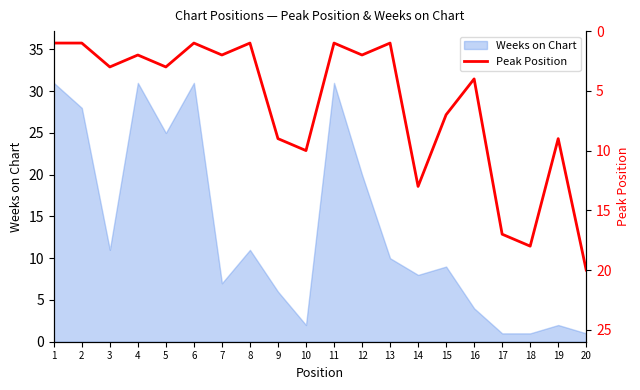

The value of Weeks on Chart at 17 is 1. True or false?

True